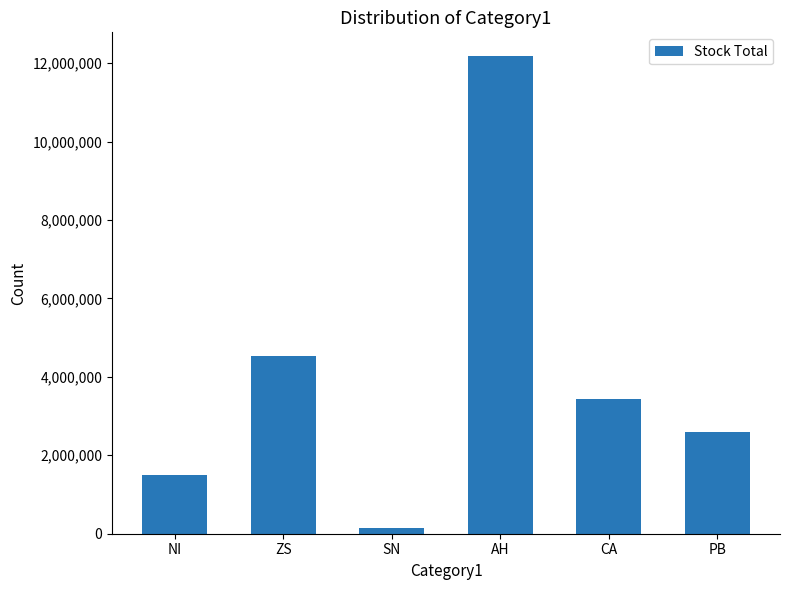

How many distinct data groups are displayed?

1